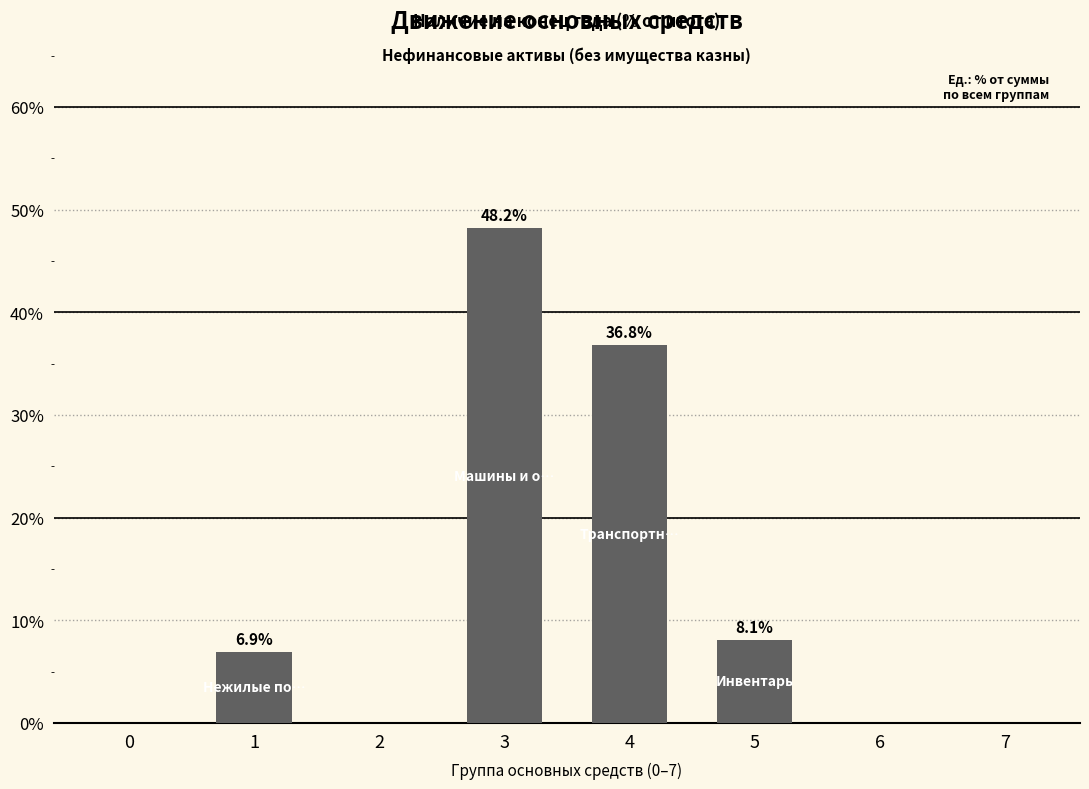

How many values are above zero?

4